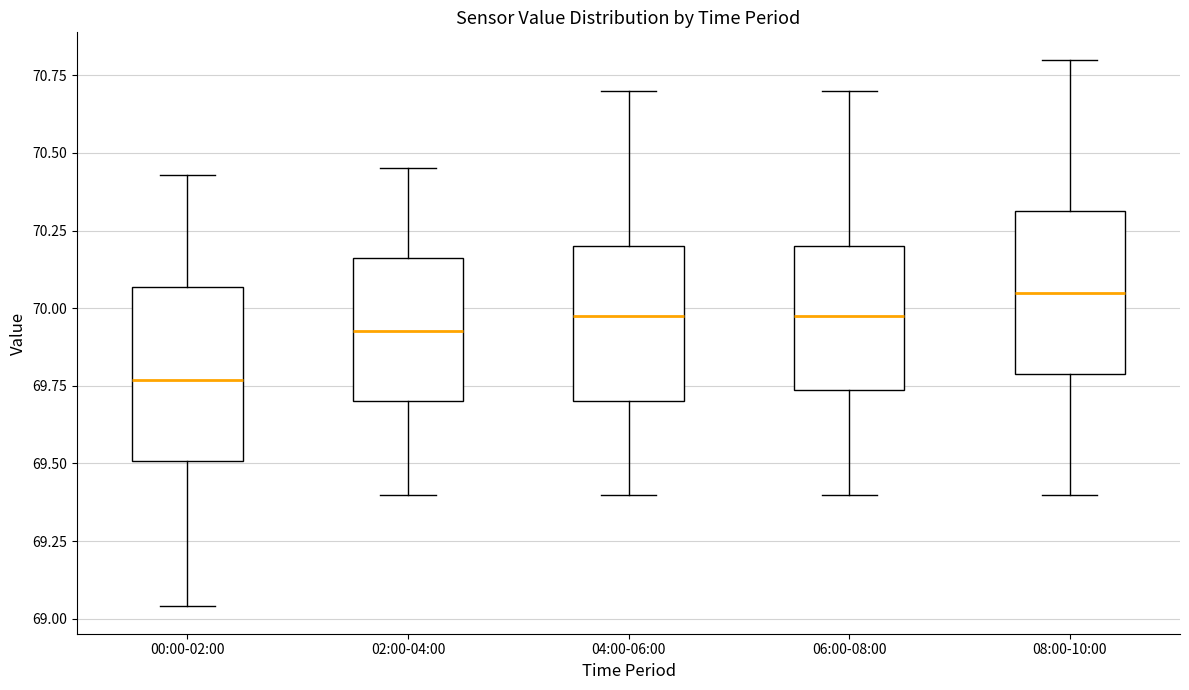

Where does the lower whisker of the box for 04:00-06:00 end on the y-axis? The values are not printed on the chart, so give them approximately, as read against the axis.

69.40